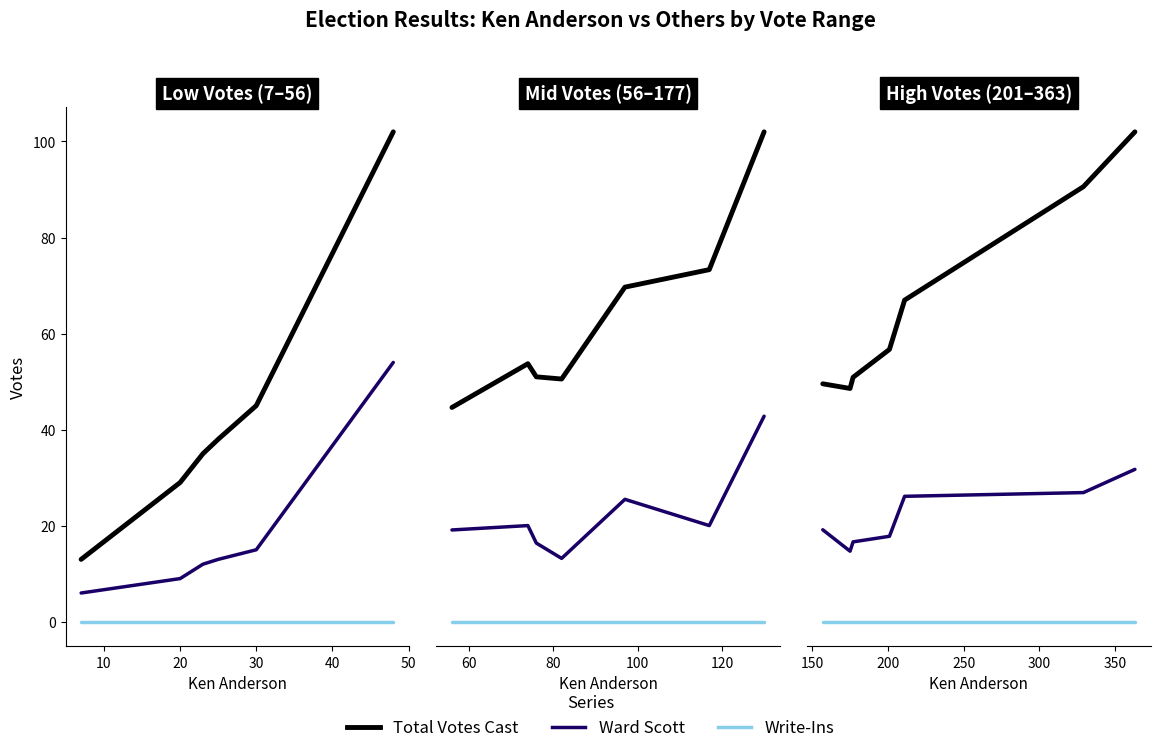

True or false: Total Votes Cast and Ward Scott intersect in this chart.

False